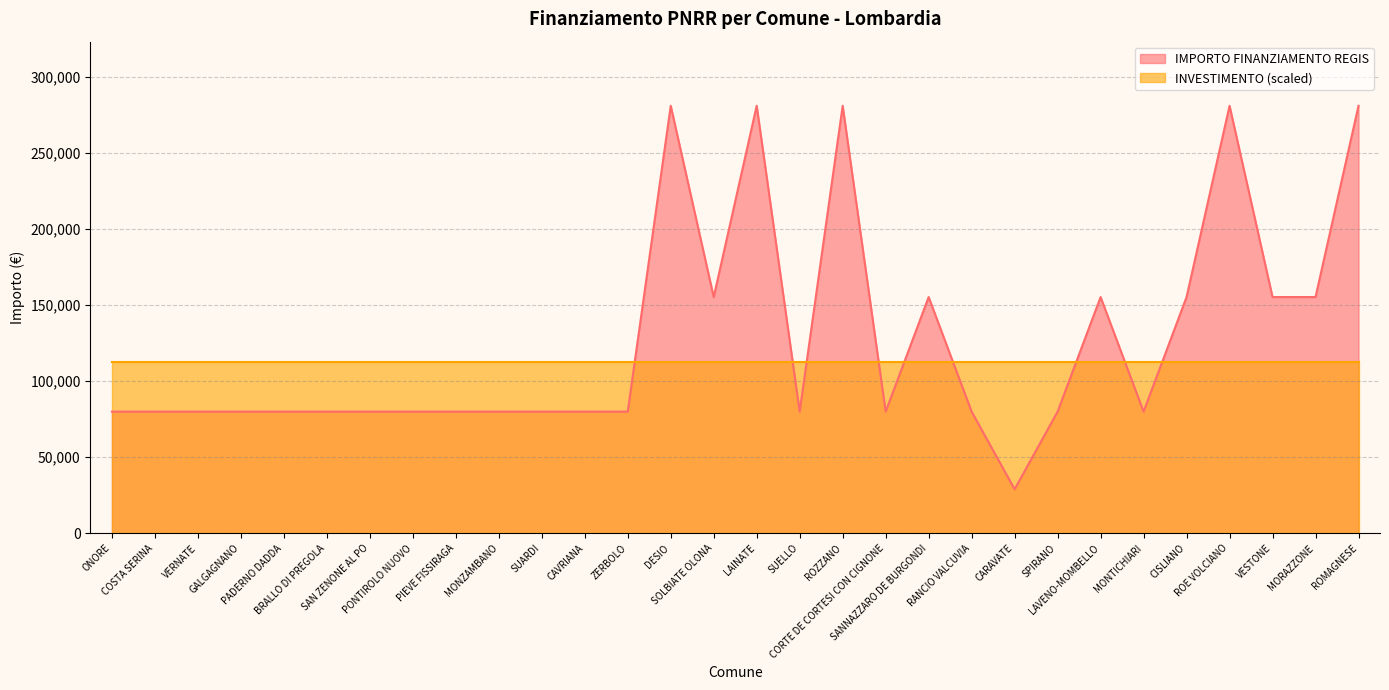

Reading left to right, list all the values displayed in this chart.

79922	79922	79922	79922	79922	79922	79922	79922	79922	79922	79922	79922	79922	280932	155234	280932	79922	280932	79922	155234	79922	28902	79922	155234	79922	155234	280932	155234	155234	280932